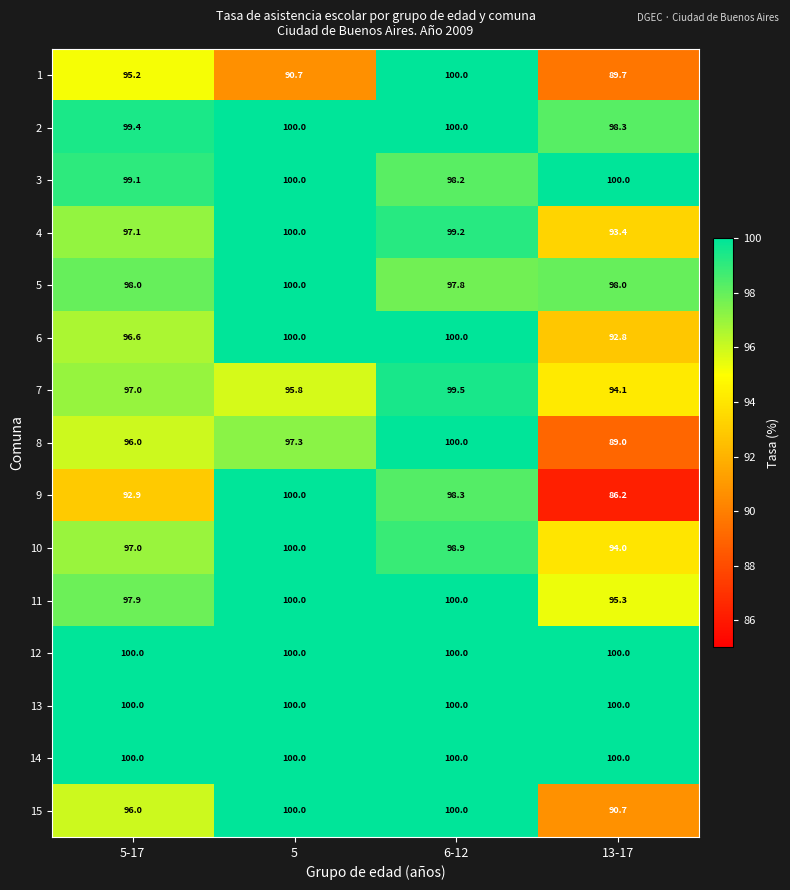

Which category has the lowest value across all series?

13-17